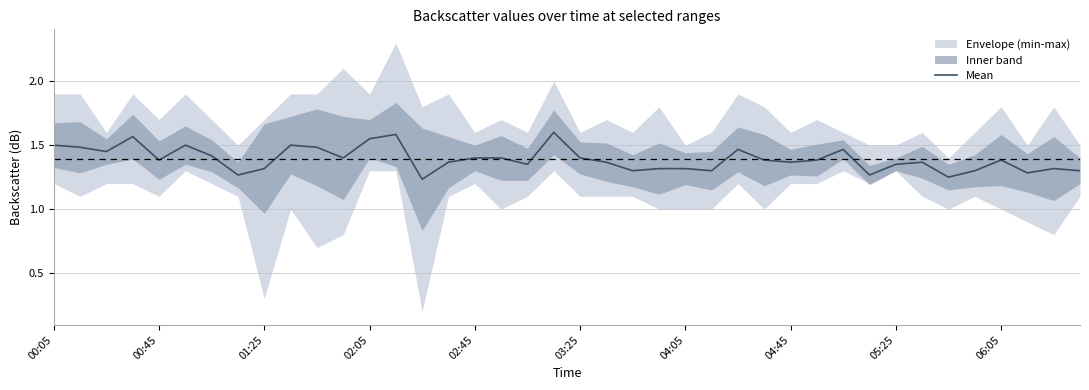

What is the maximum value shown in the chart?

1.6